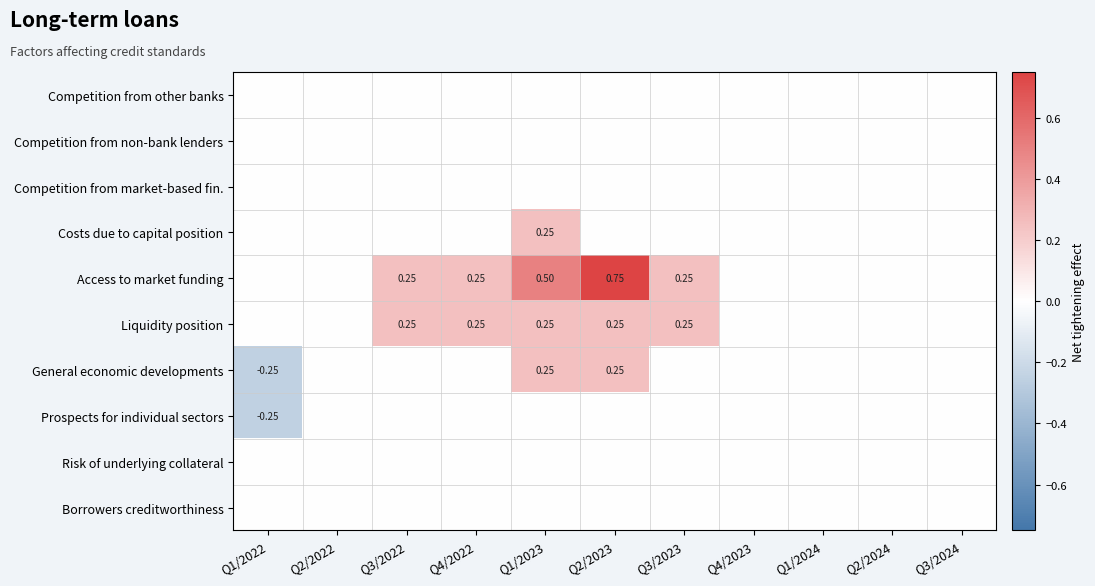

At which category is the sum across all series the highest?

Q1/2023